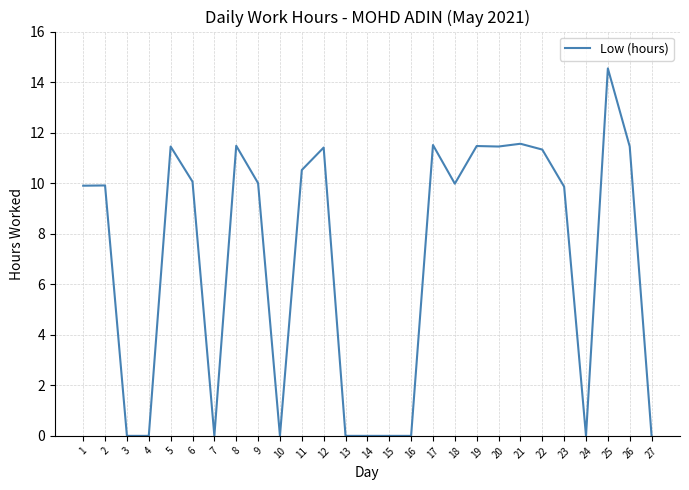

What is the difference between the values at 2 and 5?

1.5